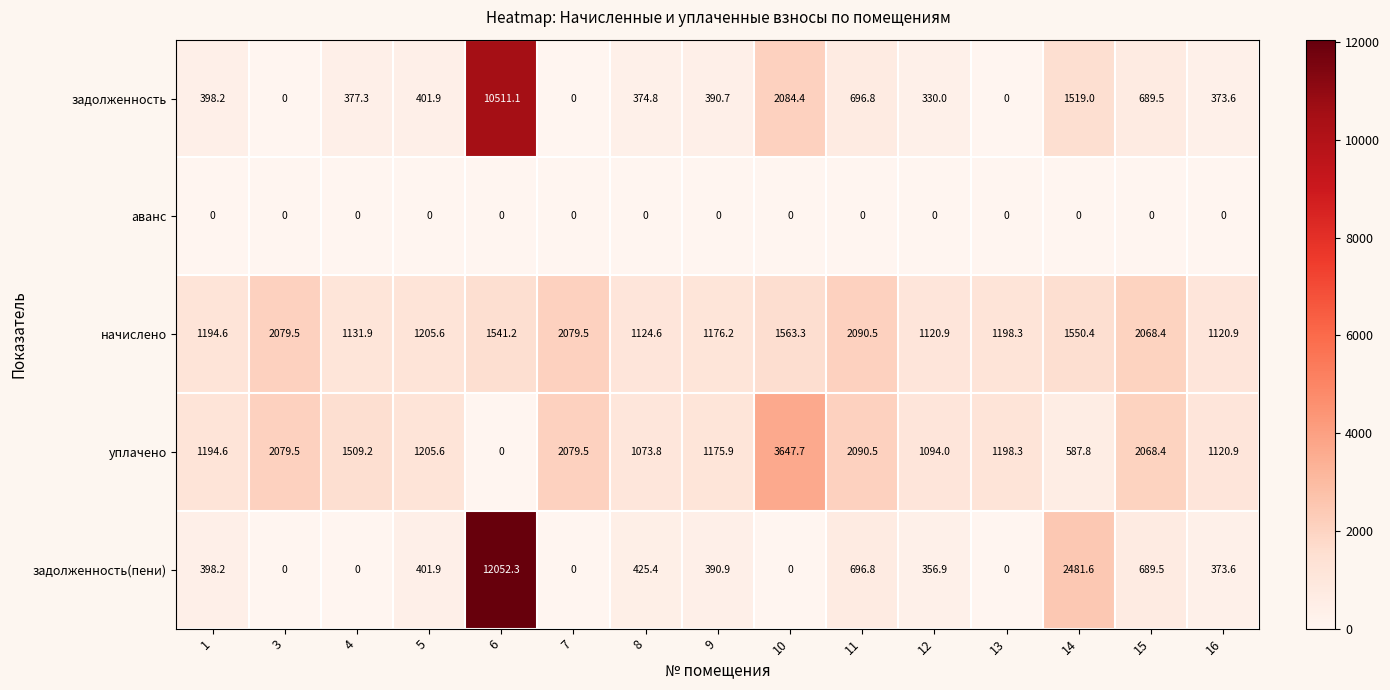

Rank the series by their maximum value, from highest to lowest.

задолженность(пени), задолженность, уплачено, начислено, аванс